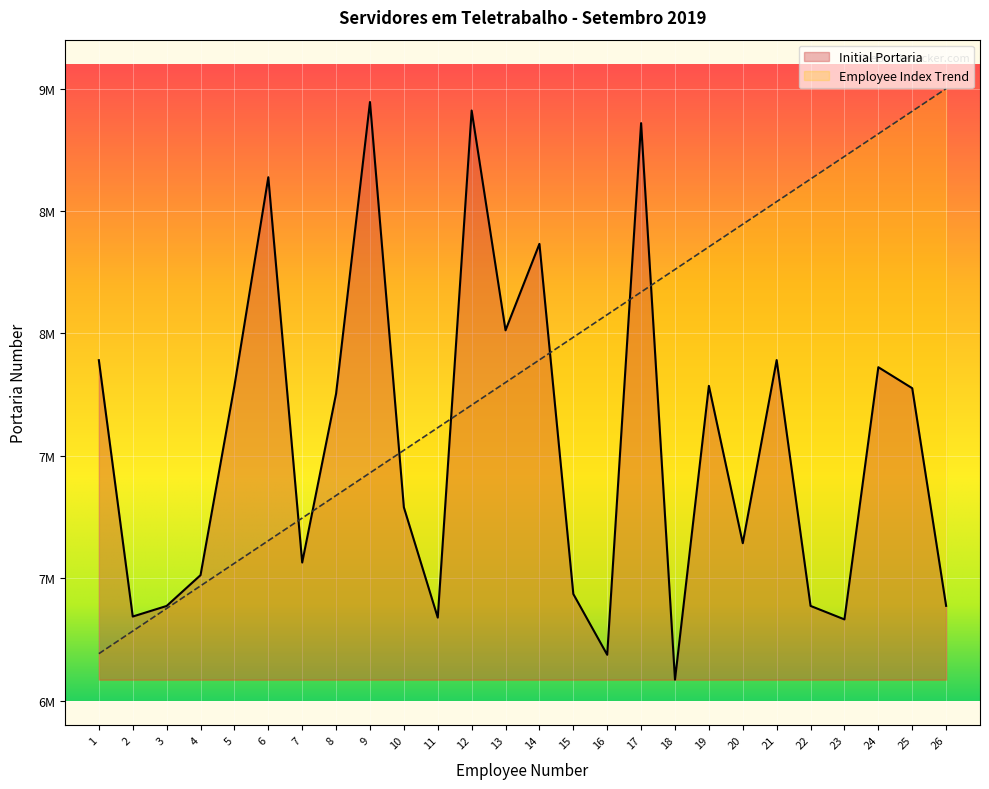

List the series in order of their overall mean, lowest first.

Initial Portaria, Employee Index Trend